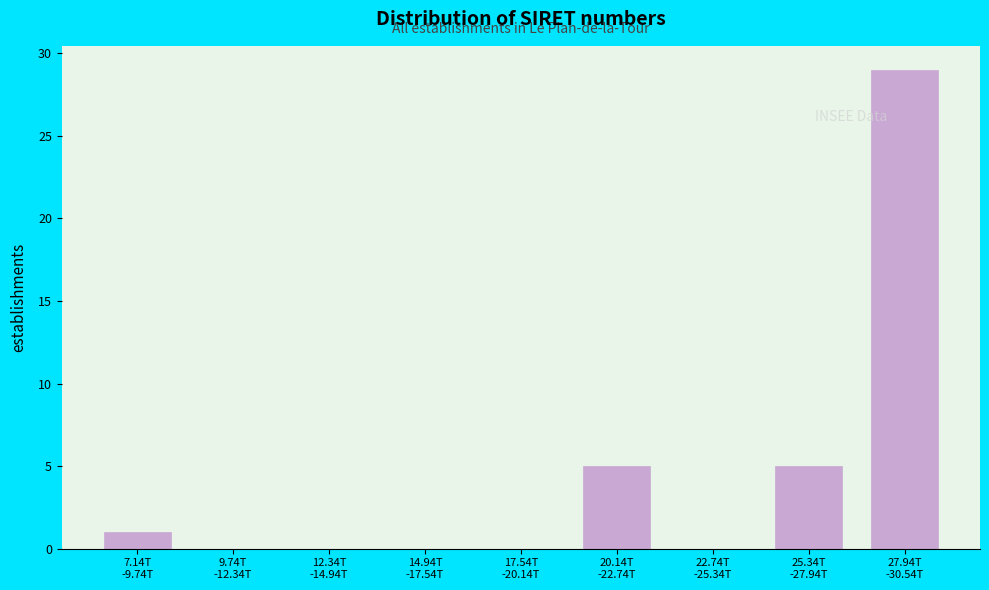

What is the maximum value shown in the chart?

29